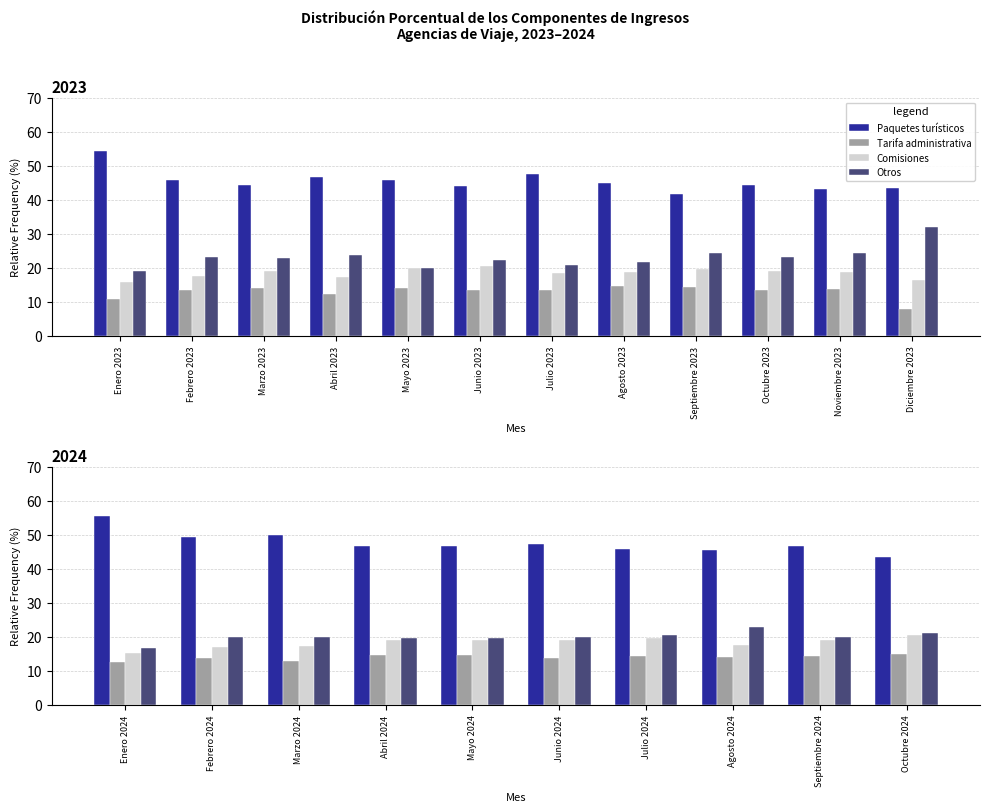

What is the value of the Otros bar at the 1st from the left?

16.7